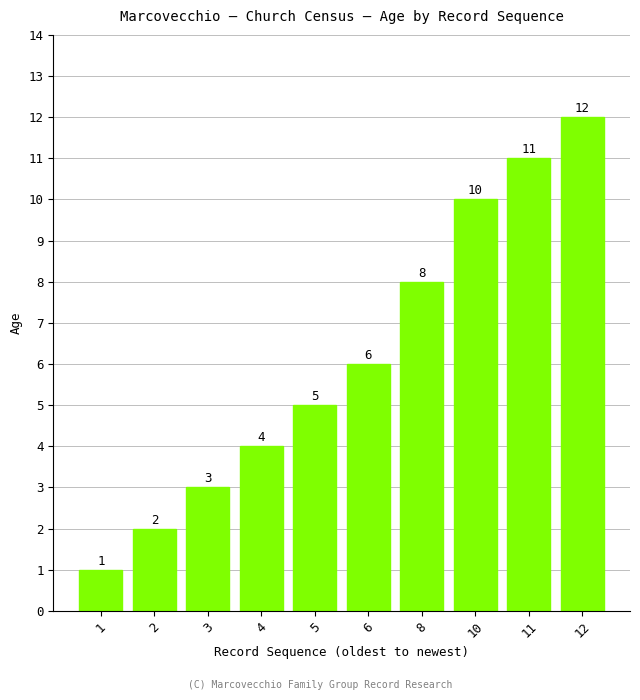

Read the value at 3.

3